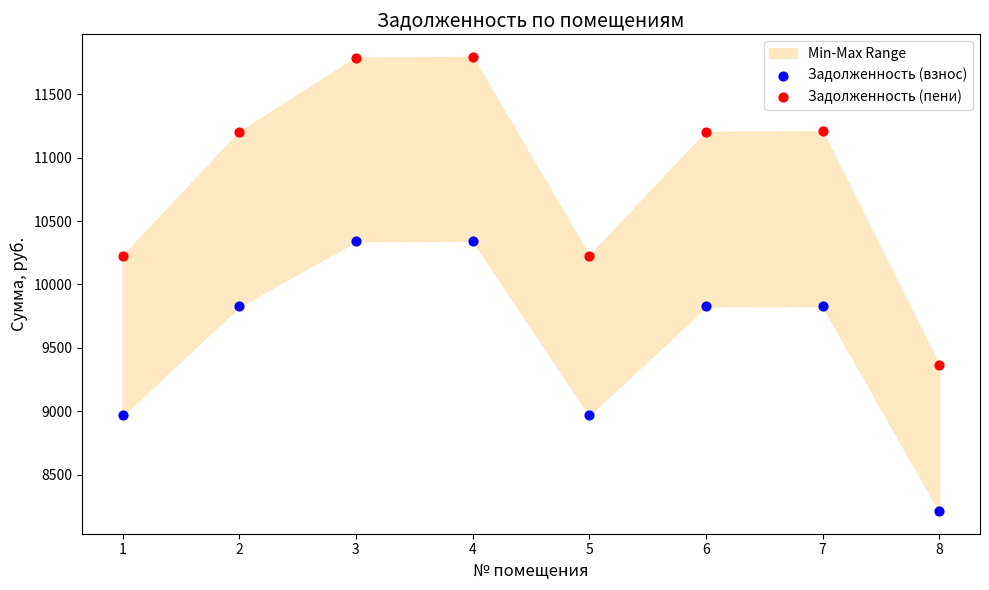

Which series contains the lowest Y value?

Задолженность (взнос)